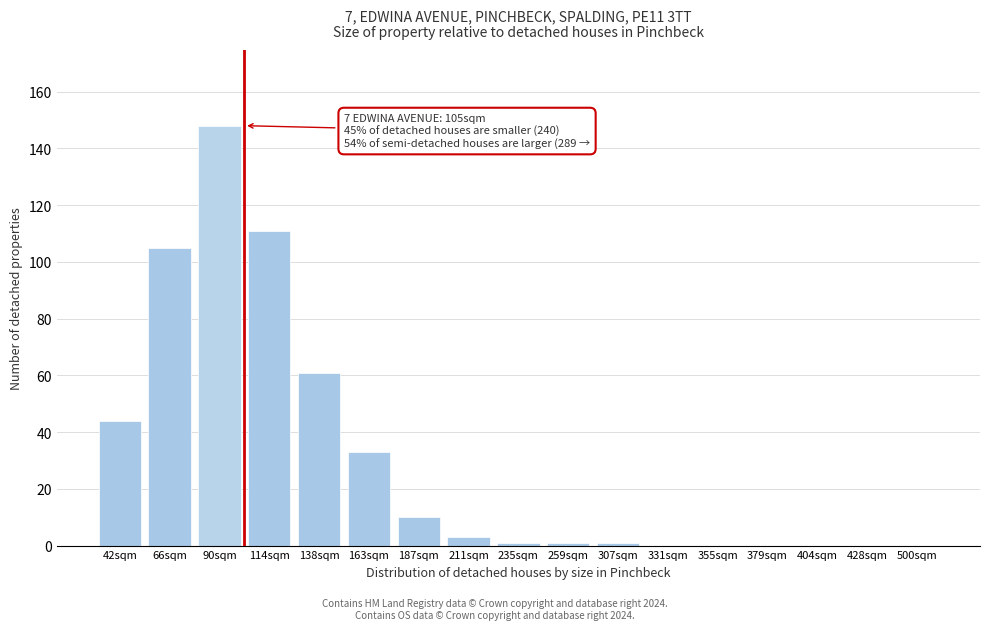

Reading left to right, list all the values displayed in this chart.

42sqm=44	66sqm=105	90sqm=148	114sqm=111	138sqm=61	163sqm=33	187sqm=10	211sqm=3	235sqm=1	259sqm=1	307sqm=1	331sqm=0	355sqm=0	379sqm=0	404sqm=0	428sqm=0	500sqm=0